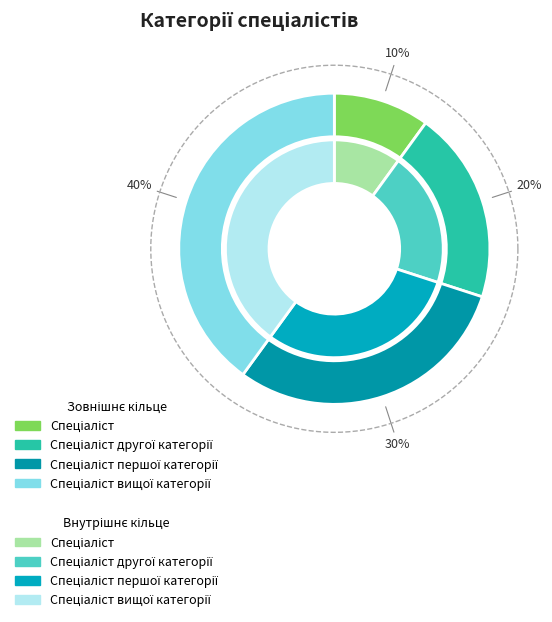

Which category has the smallest portion of the pie?

Спеціаліст